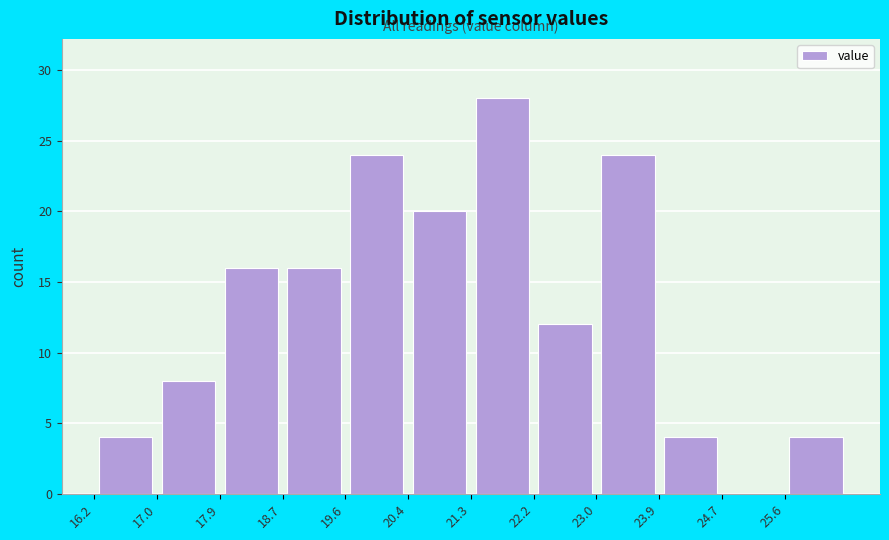

Over which range of the x-axis is the bar tallest?

21.3 to 22.2